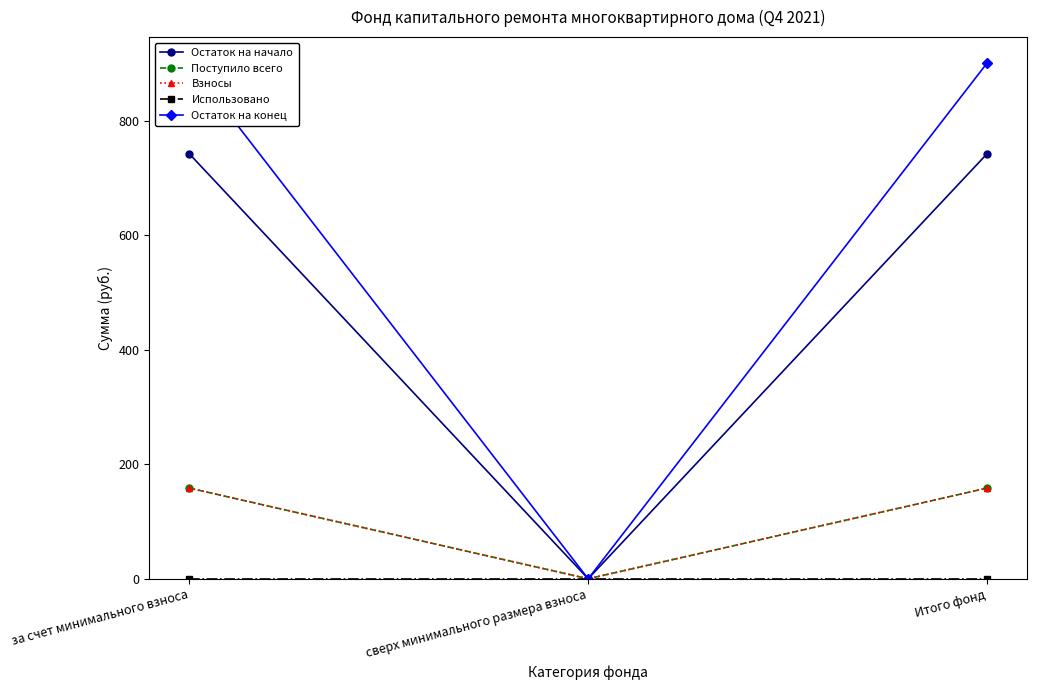

Is this an area chart (filled region under the line)?

No